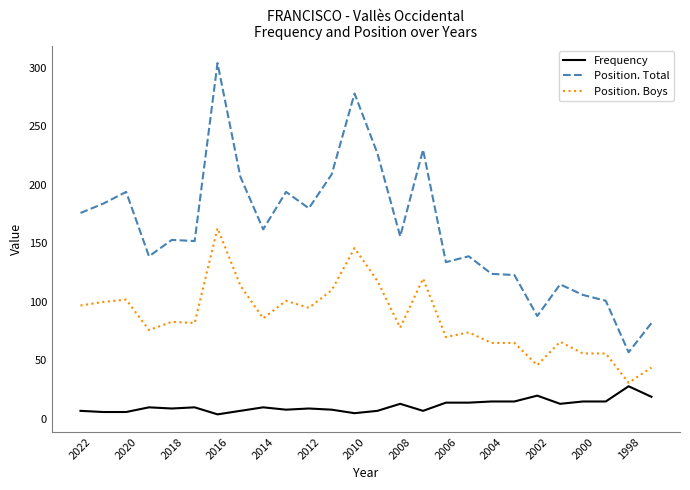

Rank the series by their average value, from lowest to highest.

Frequency, Position. Boys, Position. Total